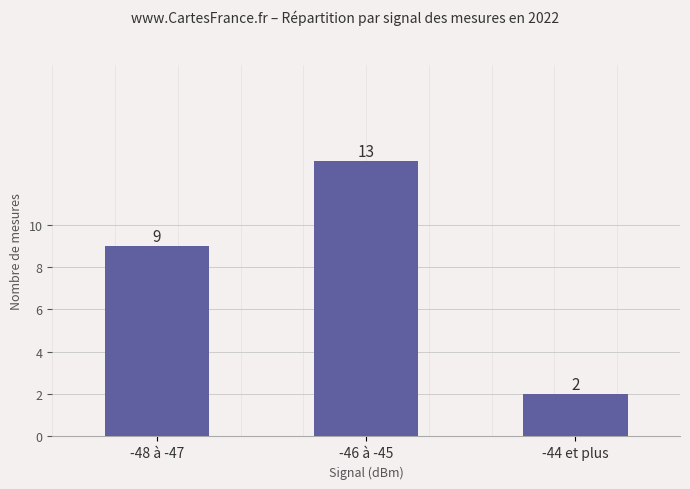

What is the ratio of the value at -44 et plus to the value at -46 à -45?

0.2